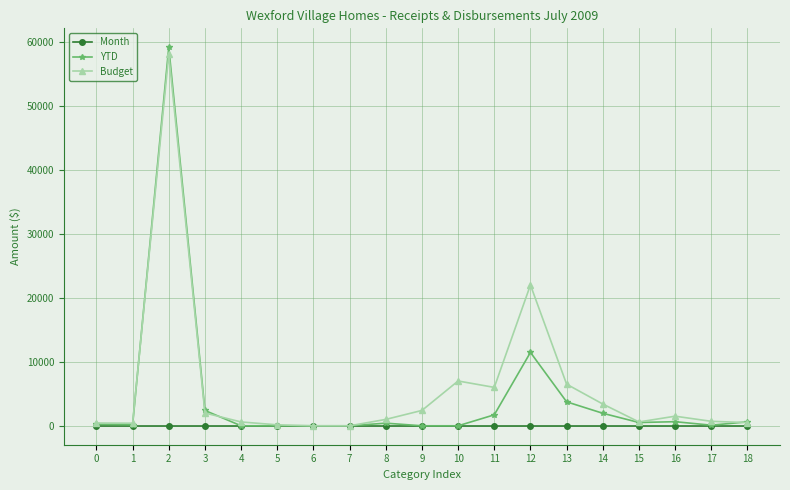

True or false: YTD has a value of -18407.3 at 5.

False